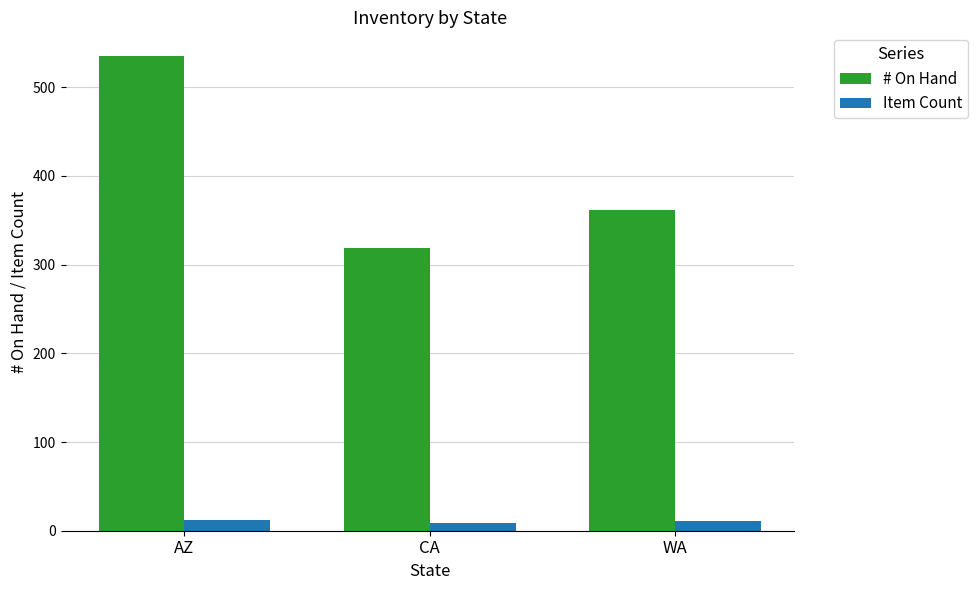

Rank the series by their average value, from lowest to highest.

Item Count, # On Hand